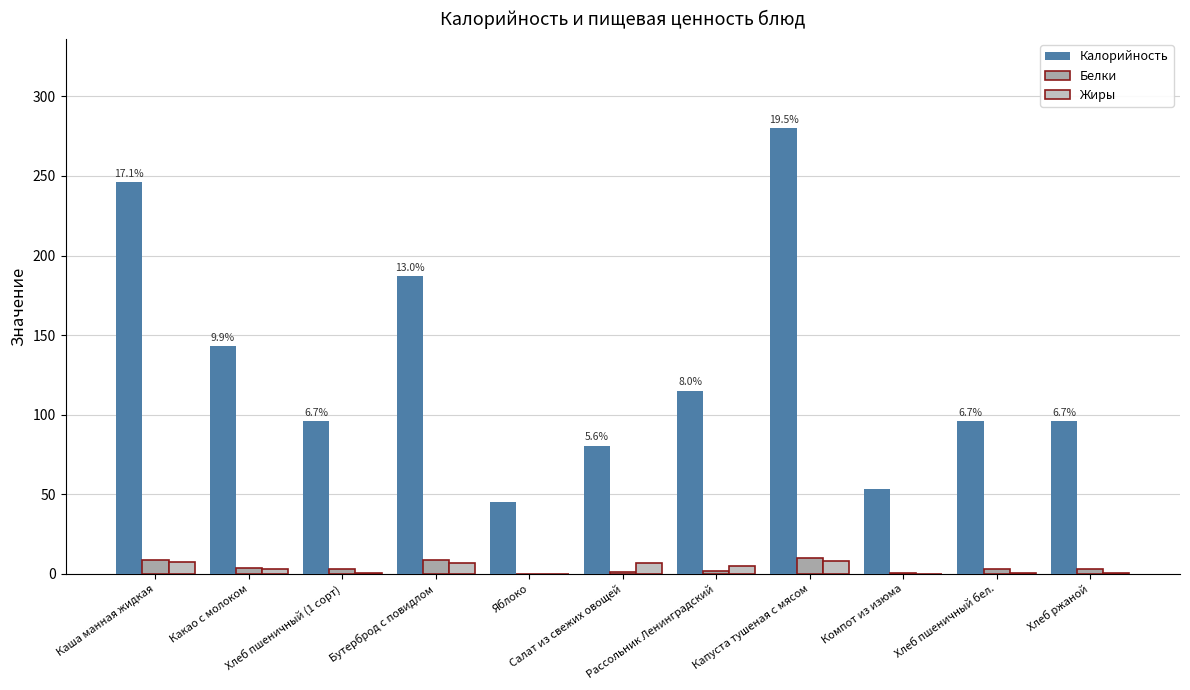

What is the greatest value displayed?

280.0